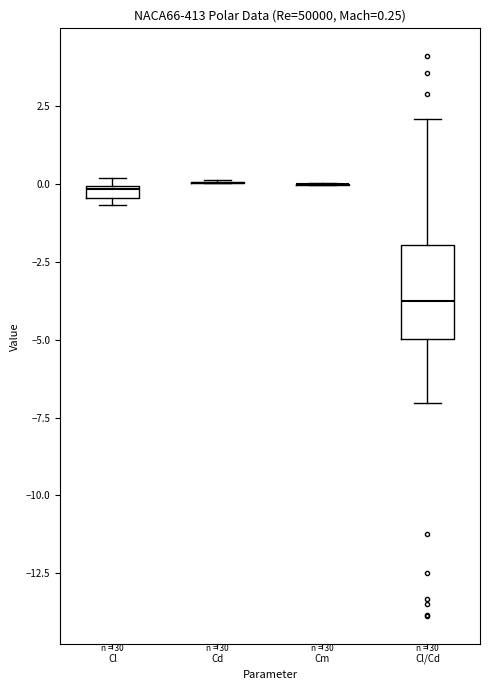

Which box is the tallest, from its lower edge to its upper edge?

Cl/Cd